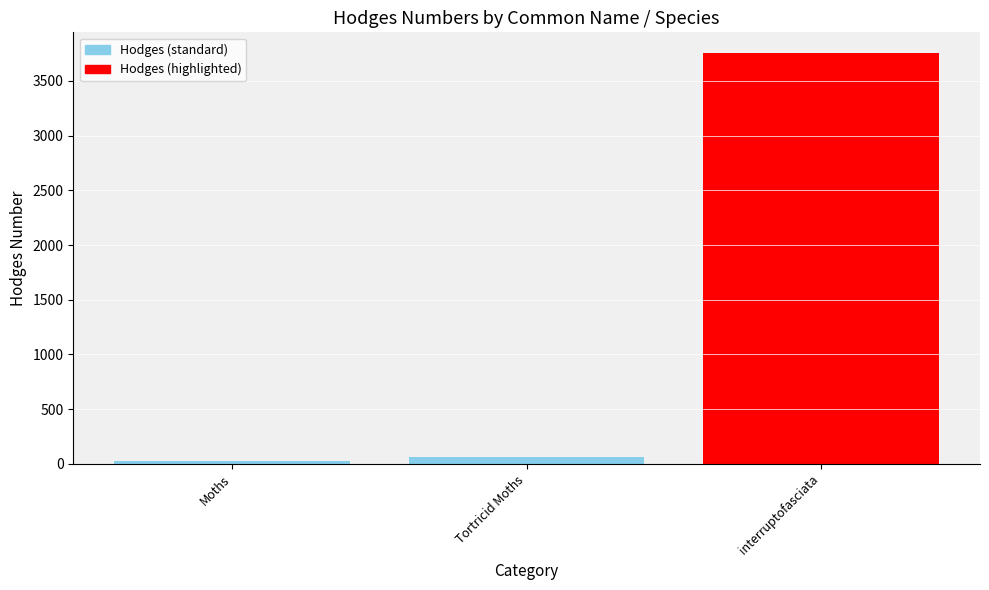

Which label corresponds to the smallest value in the chart?

Moths